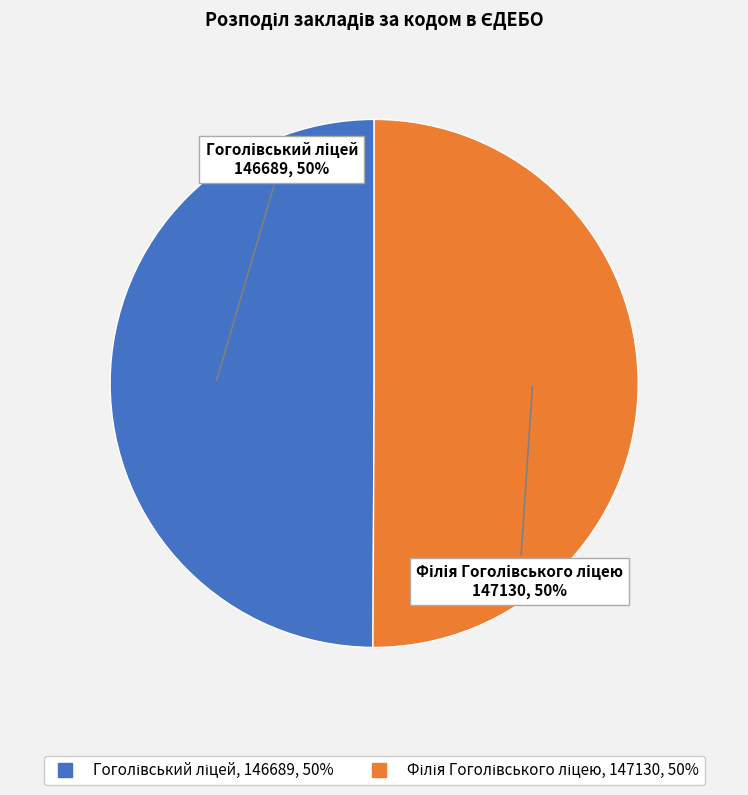

To the nearest percent, what is the average slice percentage?

50%